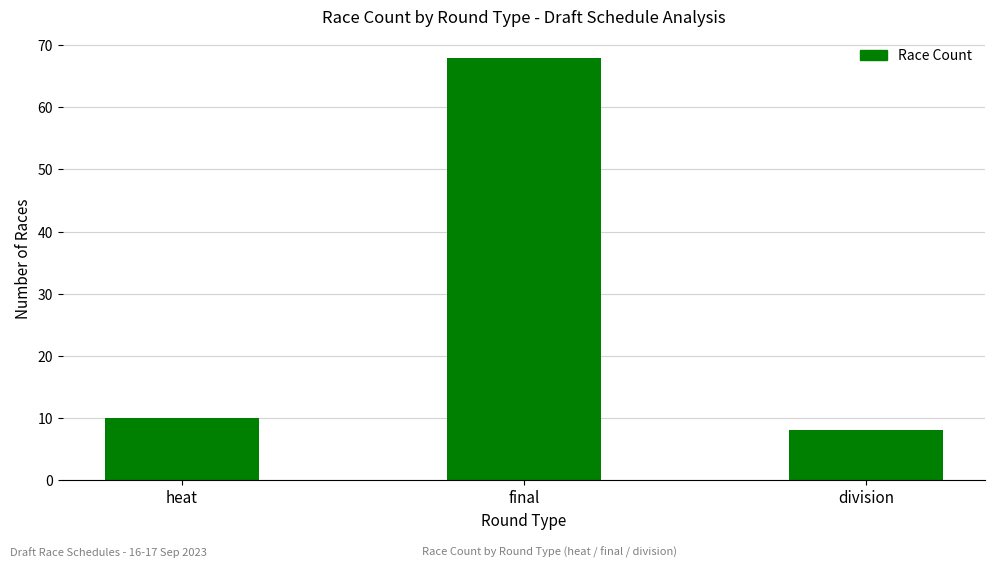

Is it true that the value at final is 36?

False